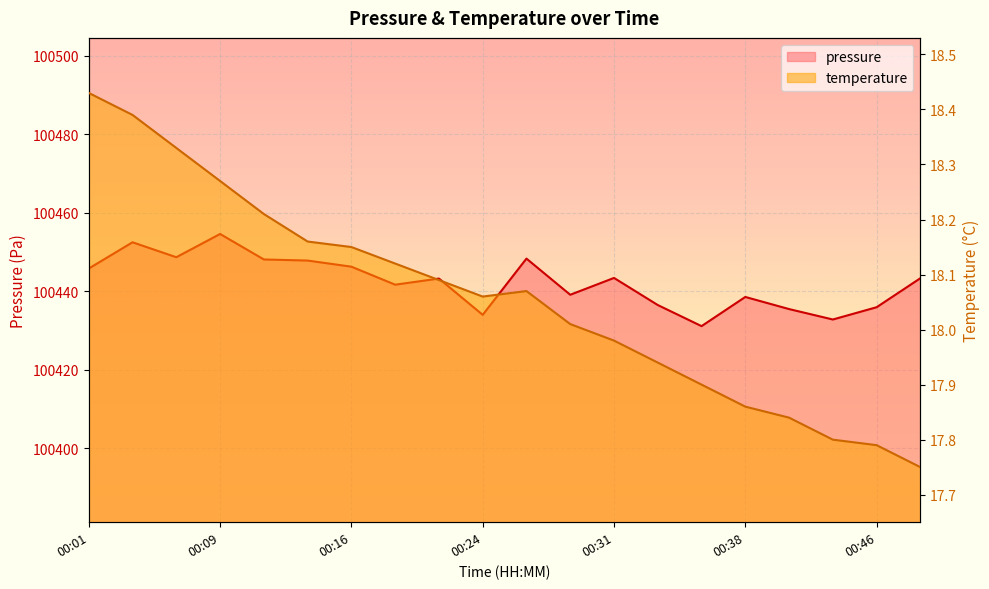

What is the value of the temperature point at the 4th from the left?

18.3